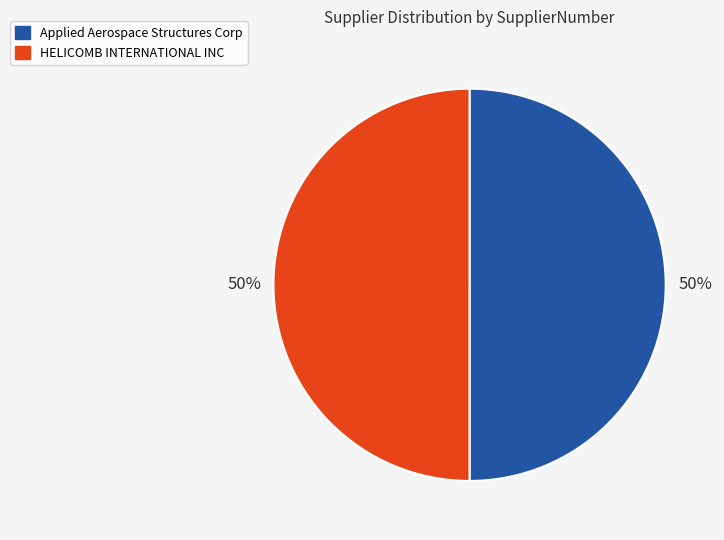

What is the ratio of the value at HELICOMB INTERNATIONAL INC to the value at Applied Aerospace Structures Corp?

1.0